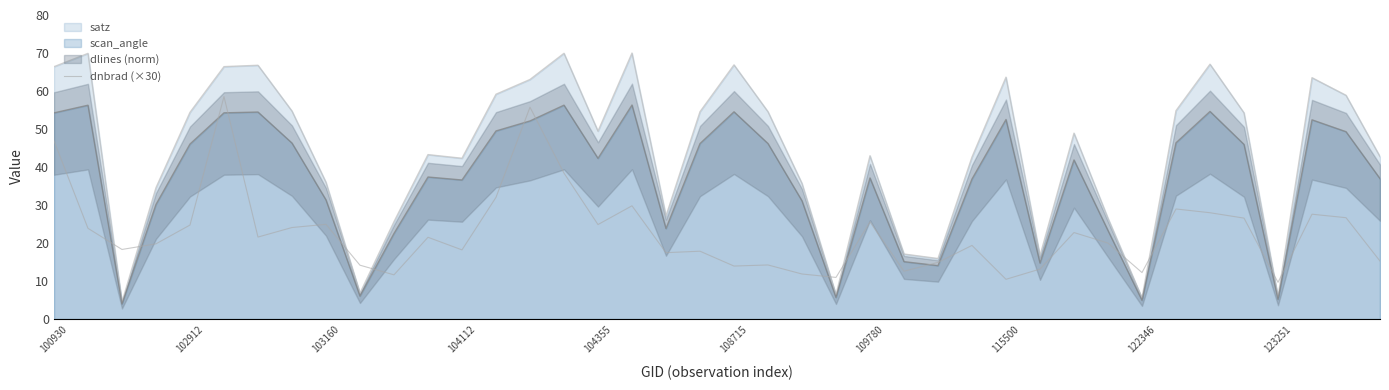

What is the approximate value at 29?

13.2